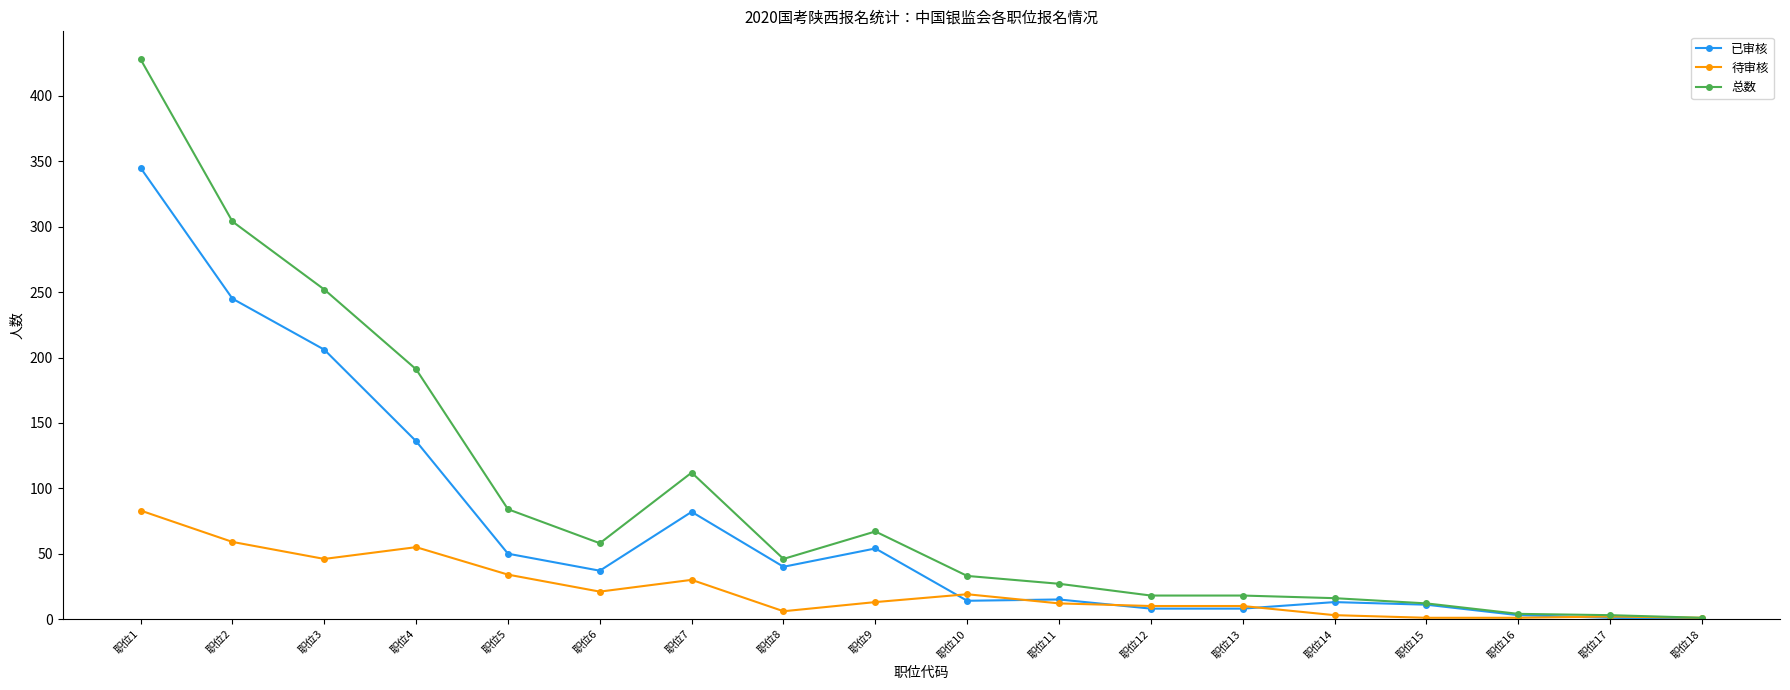

What are all the series names shown in the legend?

已审核, 待审核, 总数